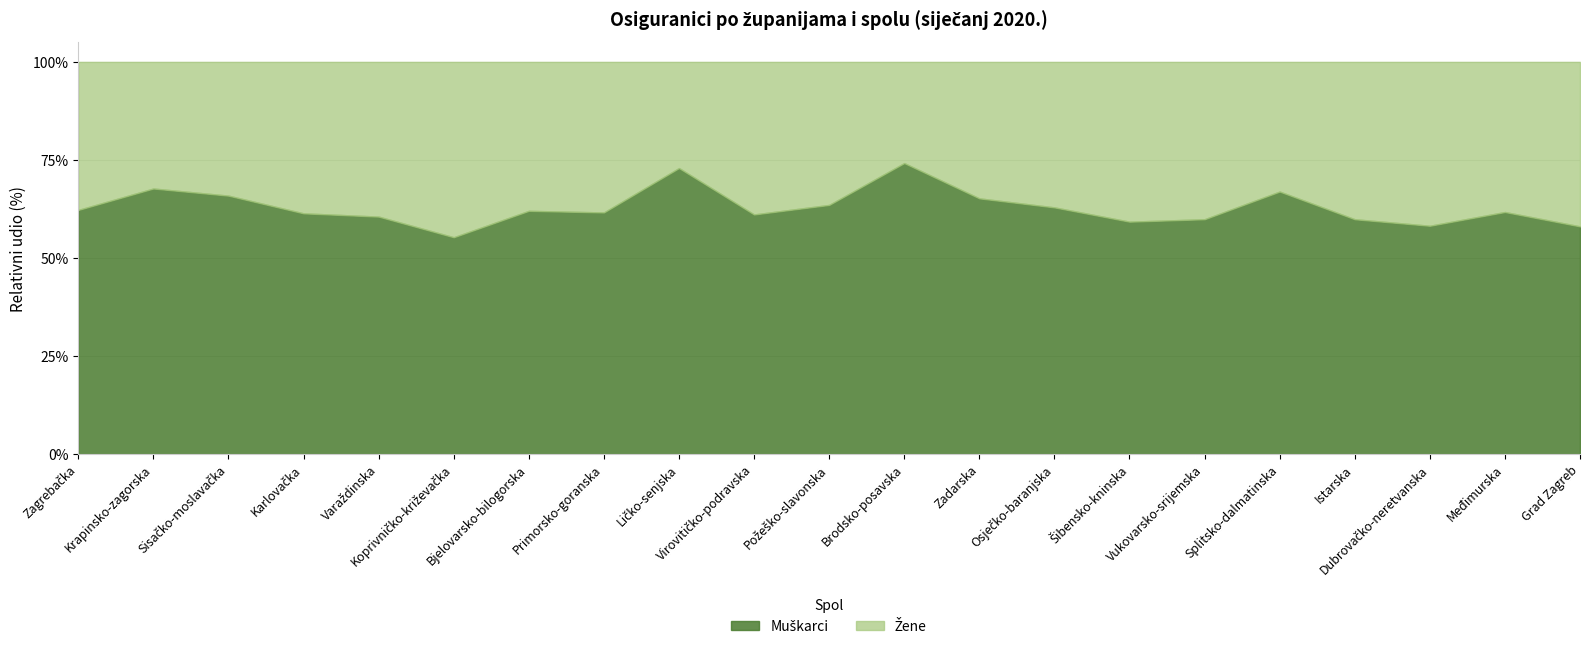

What position from the right is Međimurska?

2